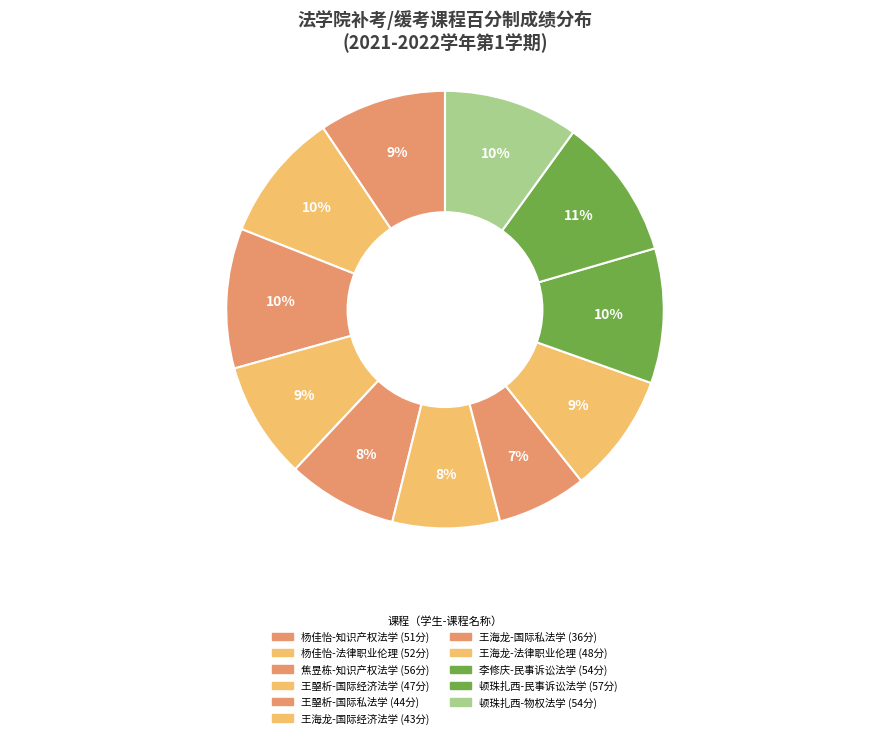

How many slices are in this pie chart?

11